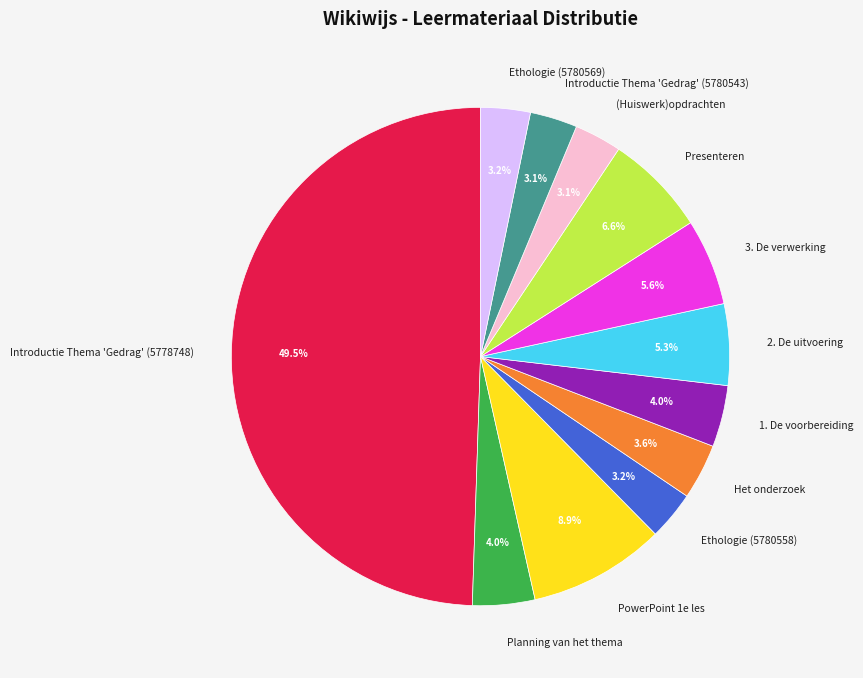

To the nearest percent, what percentage of the pie is Introductie Thema 'Gedrag' (5780543)?

3%